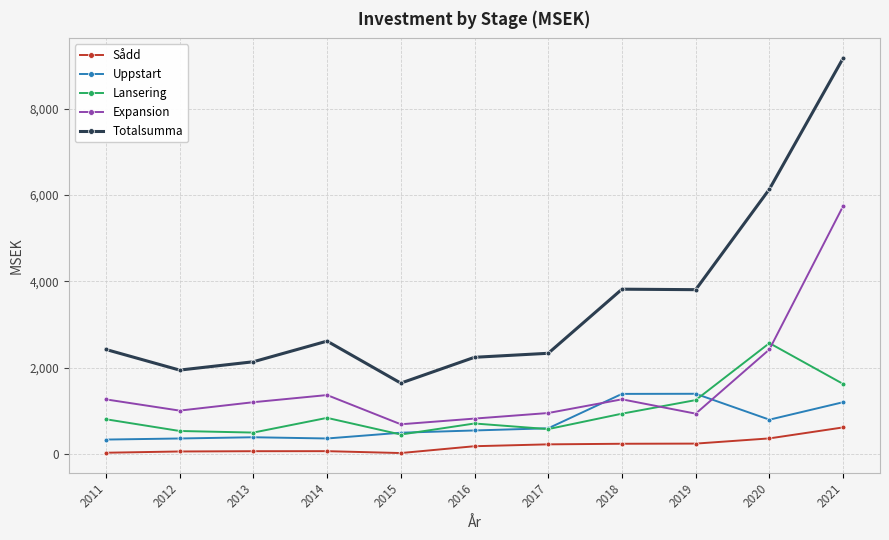

Does the chart have visible grid lines?

Yes